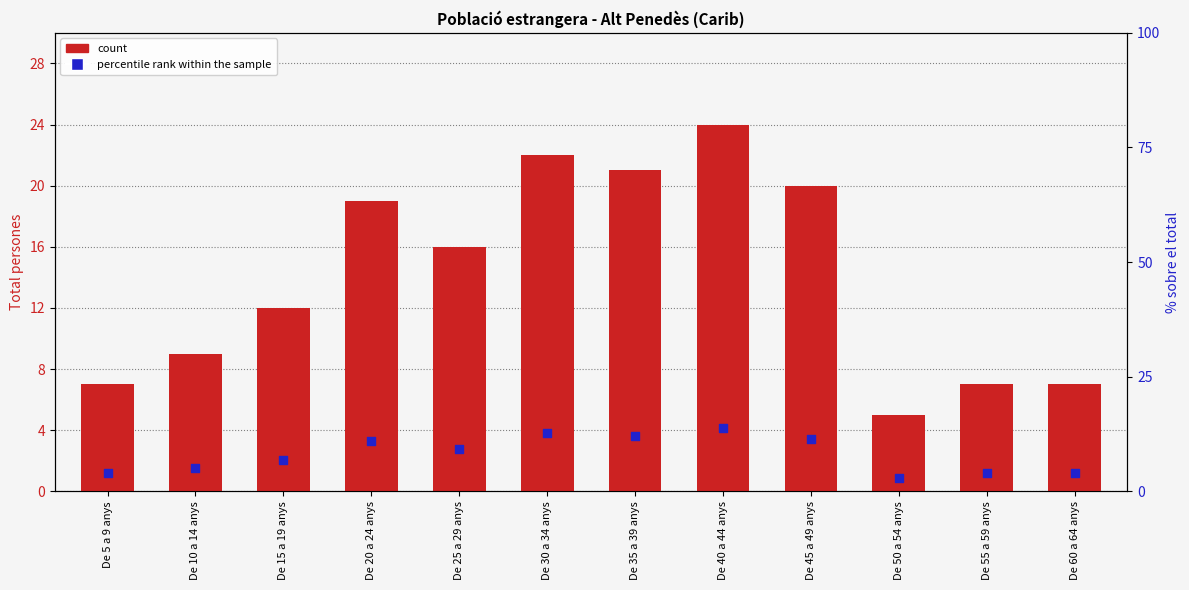

At how many categories does at least one series exceed 16?

5